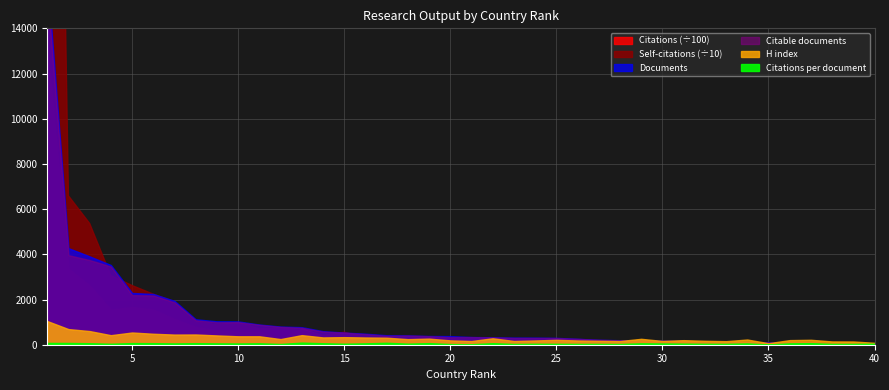

What is the value of the H index point at the 4th from the left?

422.0